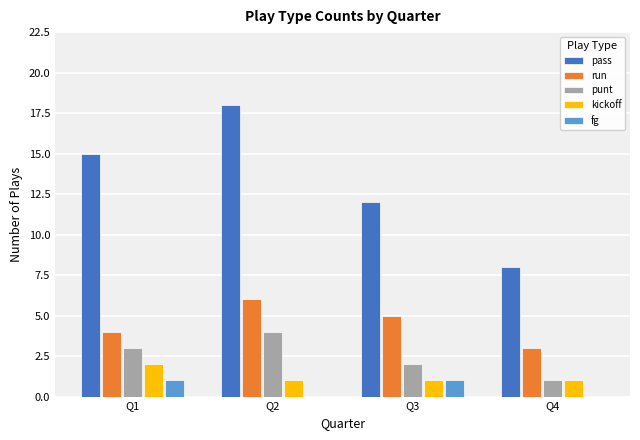

Between Q2 and Q4, which series saw the biggest shift?

pass